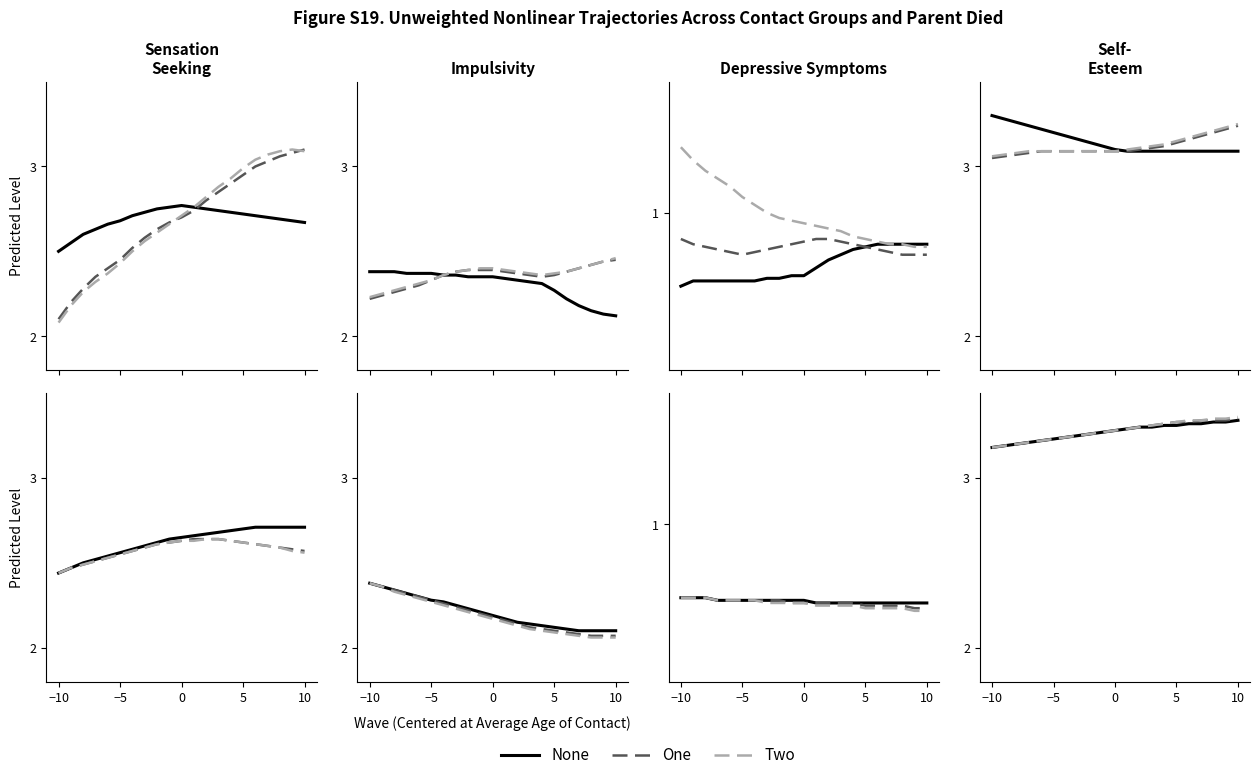

True or false: None has a value of 1.5 at 19.

False